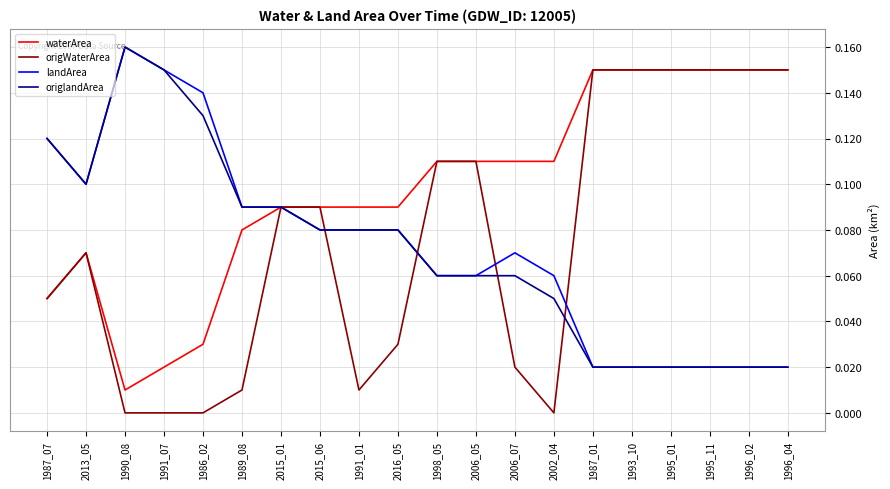

Which series changed the most between 1990_08 and 1995_01?

origWaterArea